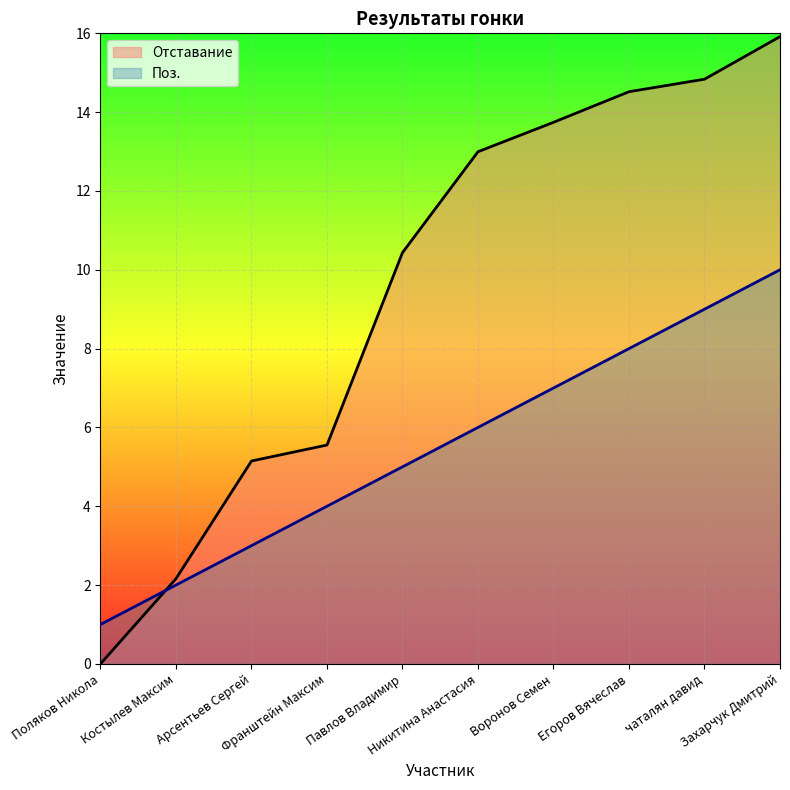

Which series ends up on top after the final intersection of Поз. and Отставание?

Отставание